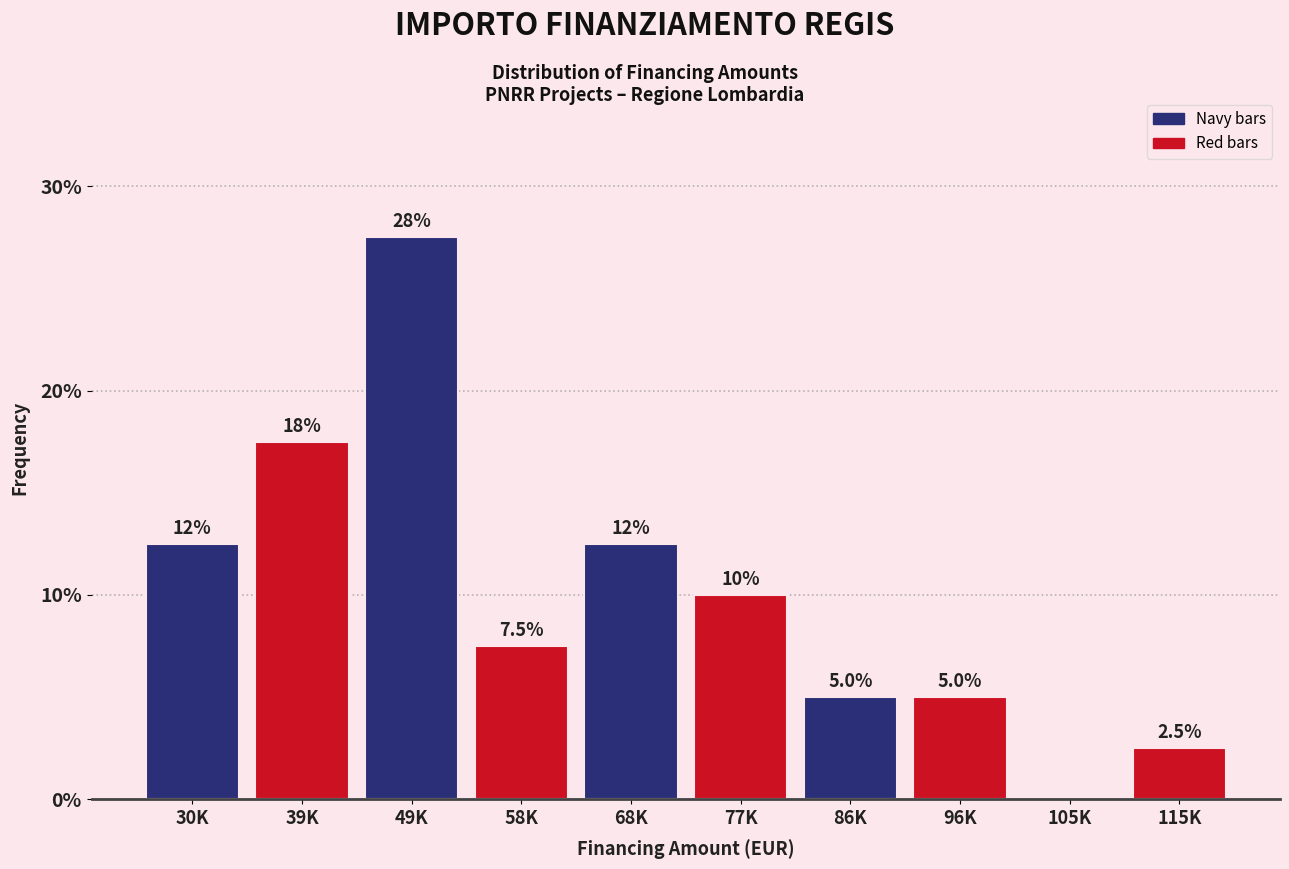

Reading right to left, extract all data points from this chart.

115K=2.5	105K=0.0	96K=5.0	86K=5.0	77K=10.0	68K=12.5	58K=7.5	49K=27.5	39K=17.5	30K=12.5